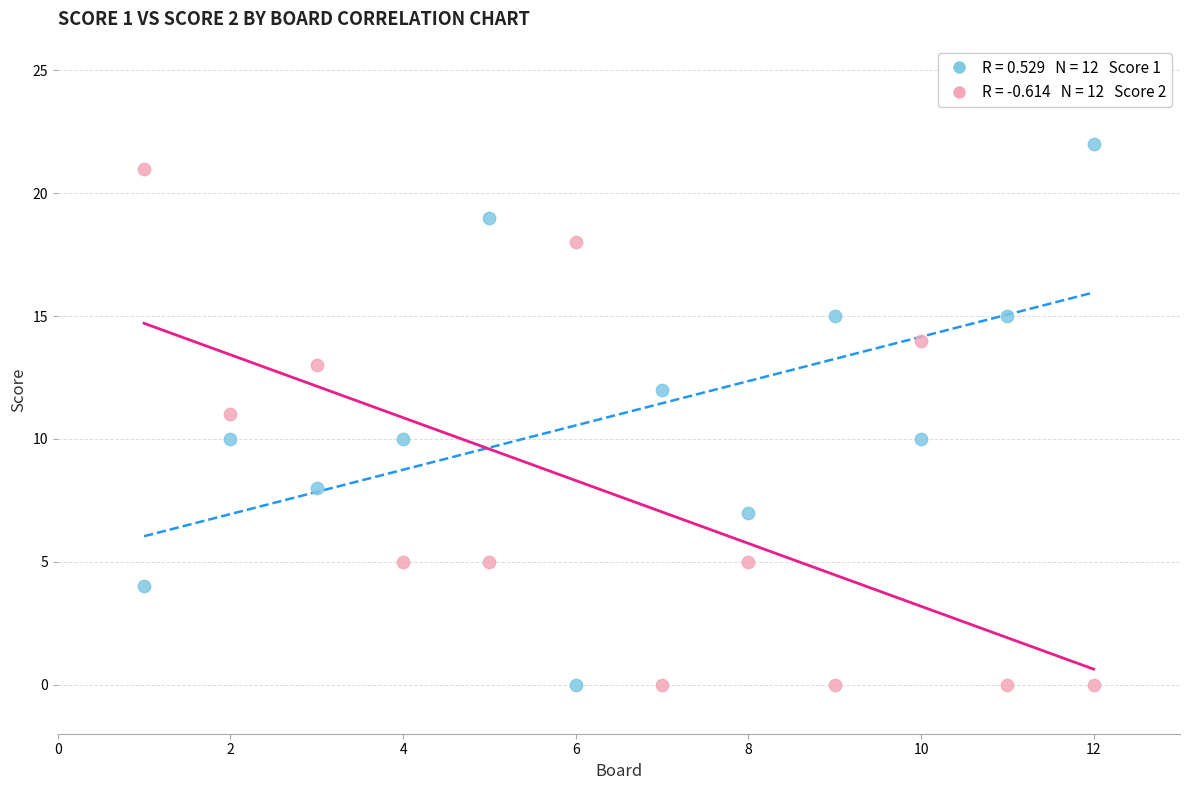

Across all data points, what is the range of Y values (max minus min)?

22